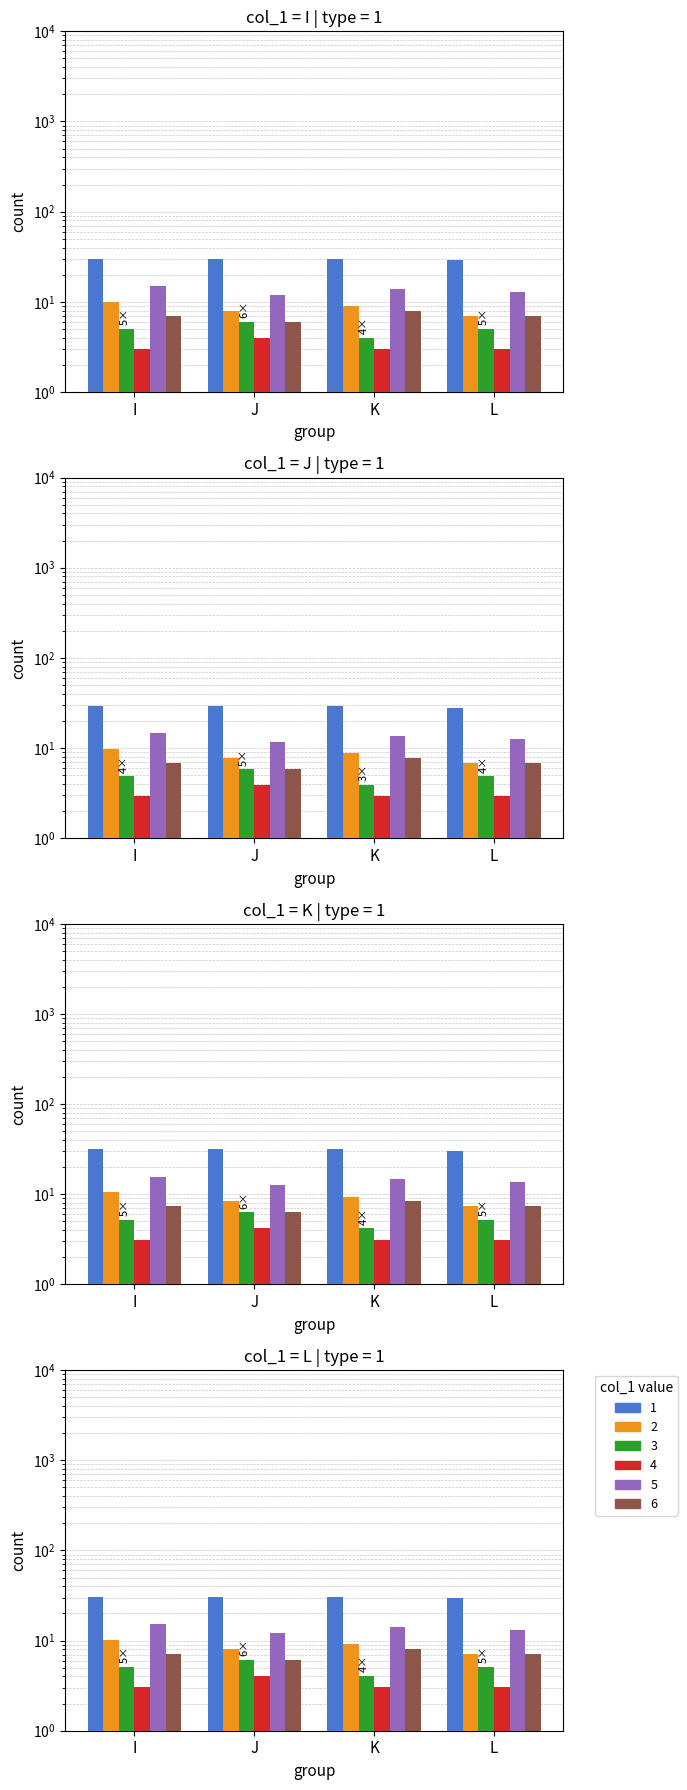

What value does the 1 series have at J?

30